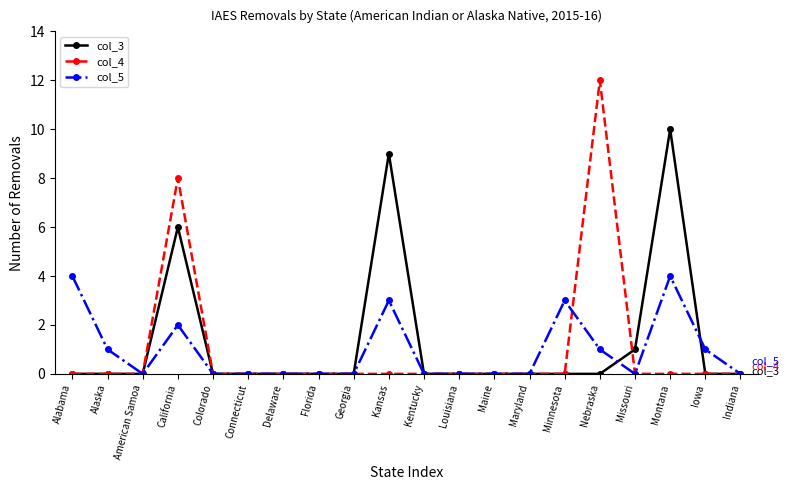

The value of col_5 at Iowa is 1. True or false?

True